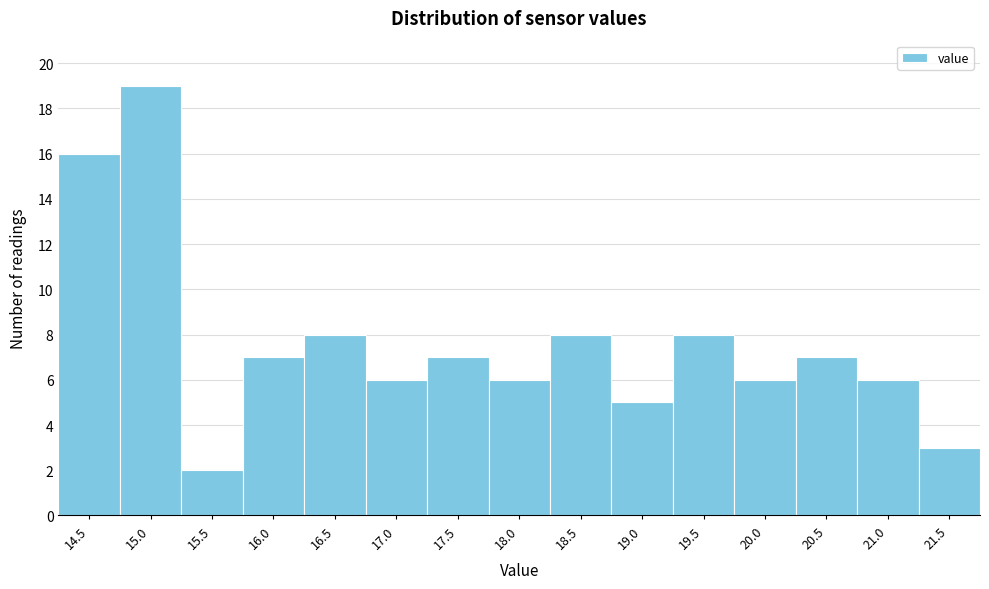

Reading right to left, list all the values displayed in this chart.

21.5=3	21.0=6	20.5=7	20.0=6	19.5=8	19.0=5	18.5=8	18.0=6	17.5=7	17.0=6	16.5=8	16.0=7	15.5=2	15.0=19	14.5=16